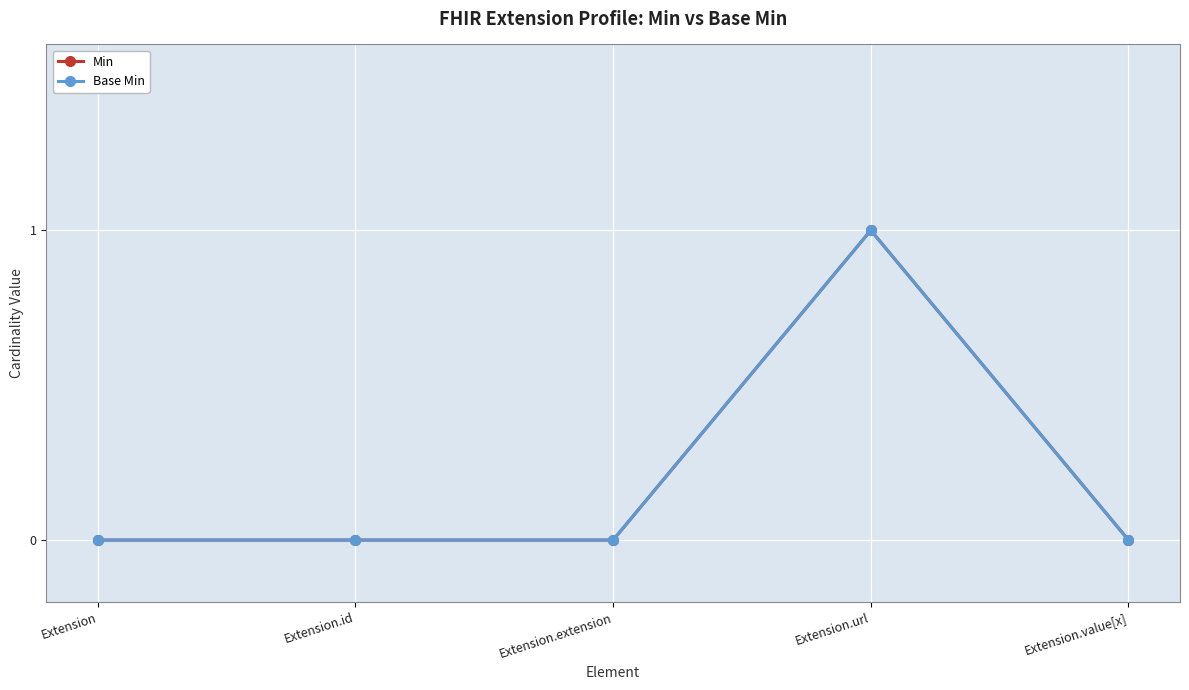

Does the chart have visible grid lines?

Yes